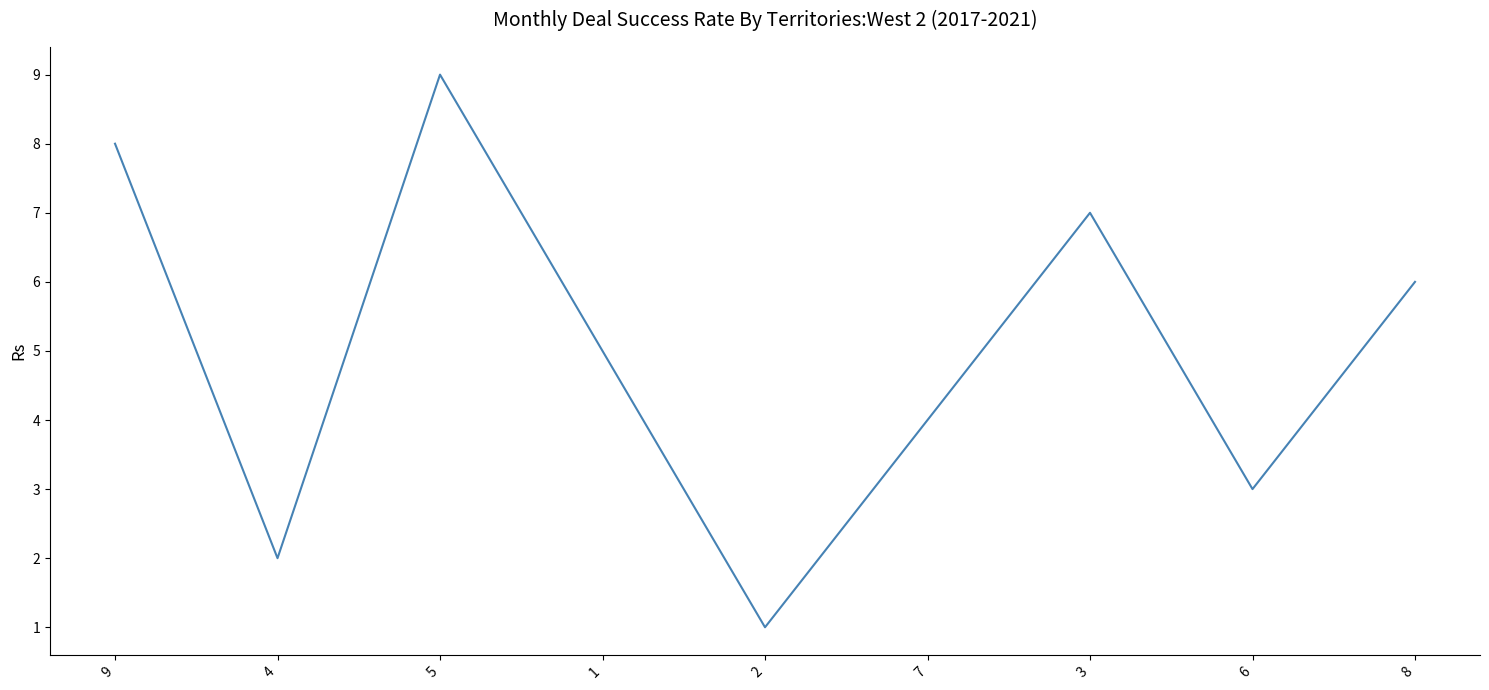

Rank the categories by value from highest to lowest.

5, 9, 3, 8, 1, 7, 6, 4, 2